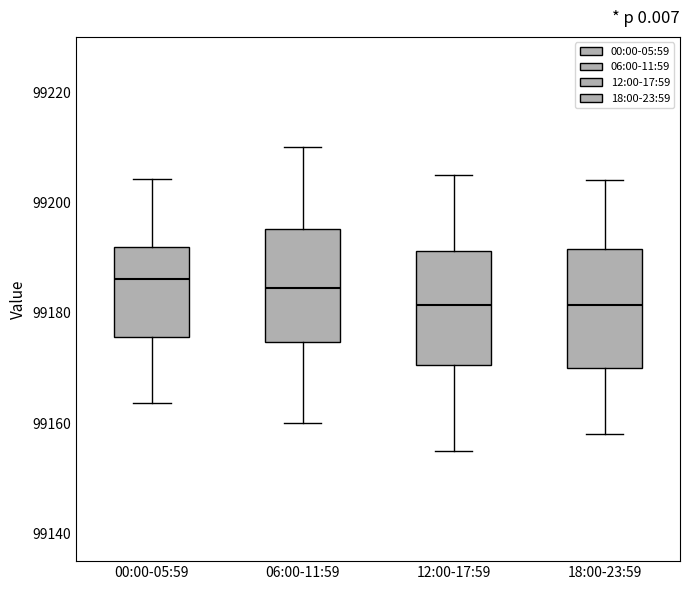

Reading left to right, read every box against the y-axis: the position of its median line, the range the box covers, and the ends of its whiskers. The values are not printed on the chart, so give them approximately, as read against the axis.

00:00-05:59: median 99186, box 99176 to 99192, whiskers 99164 to 99204
06:00-11:59: median 99184, box 99174 to 99196, whiskers 99160 to 99210
12:00-17:59: median 99182, box 99170 to 99192, whiskers 99156 to 99206
18:00-23:59: median 99182, box 99170 to 99192, whiskers 99158 to 99204